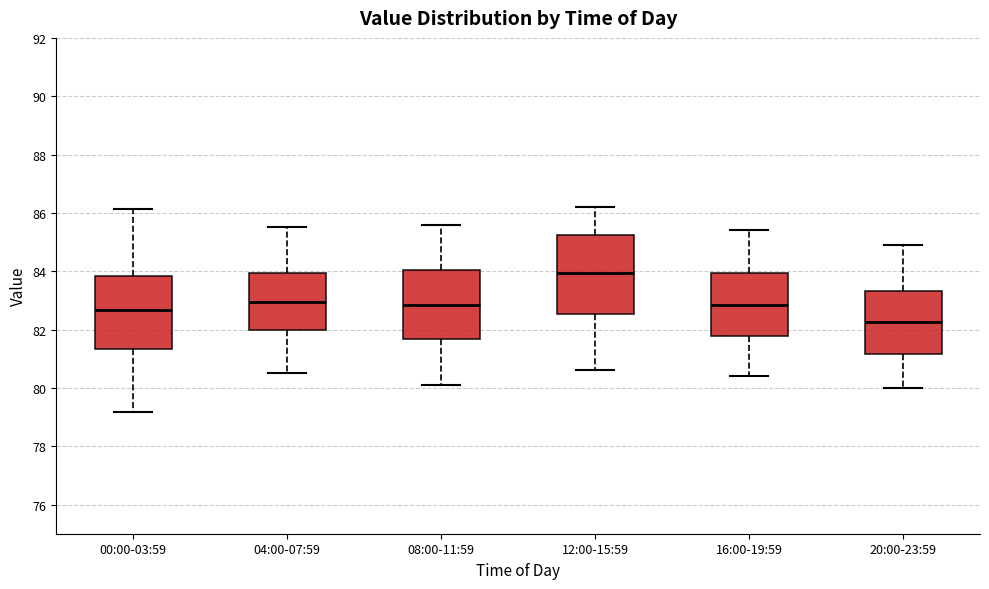

Which box has the highest median line?

12:00-15:59